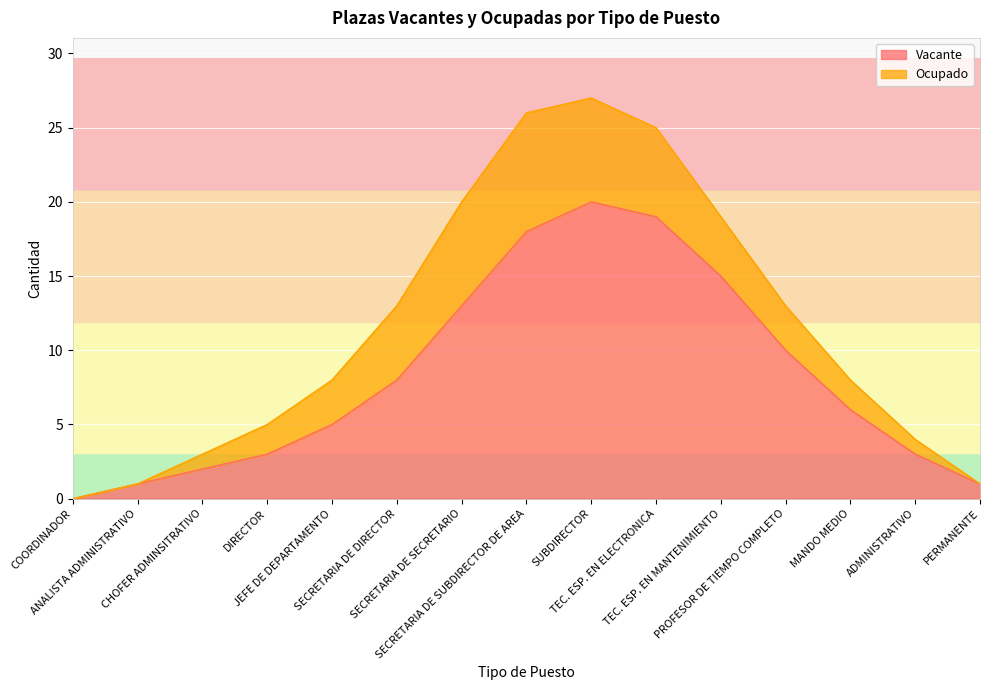

What is the difference between the values at TEC. ESP. EN MANTENIMIENTO and SECRETARIA DE DIRECTOR?

7